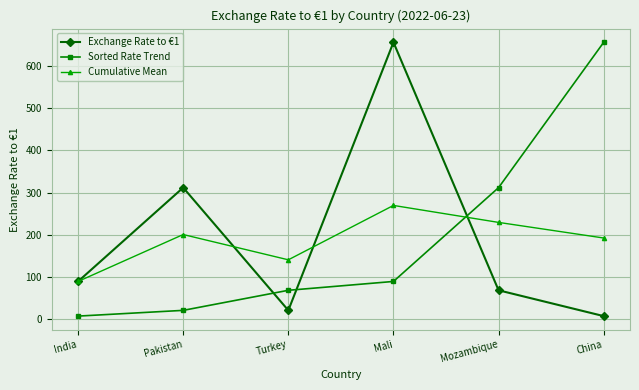

At how many categories does at least one series exceed 380?

2